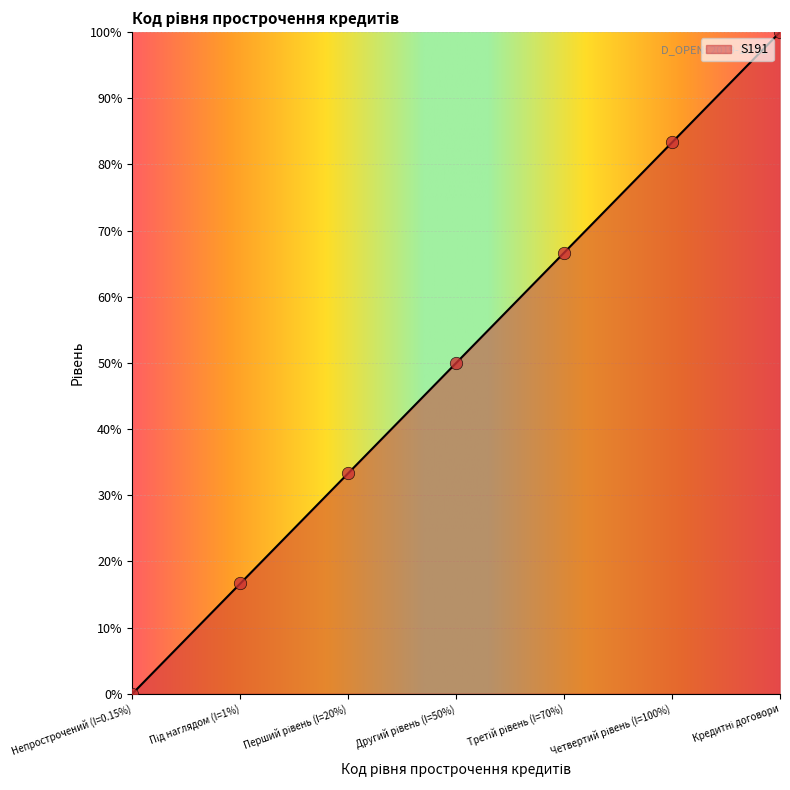

True or false: there are more than 0 points higher than both neighbors.

False